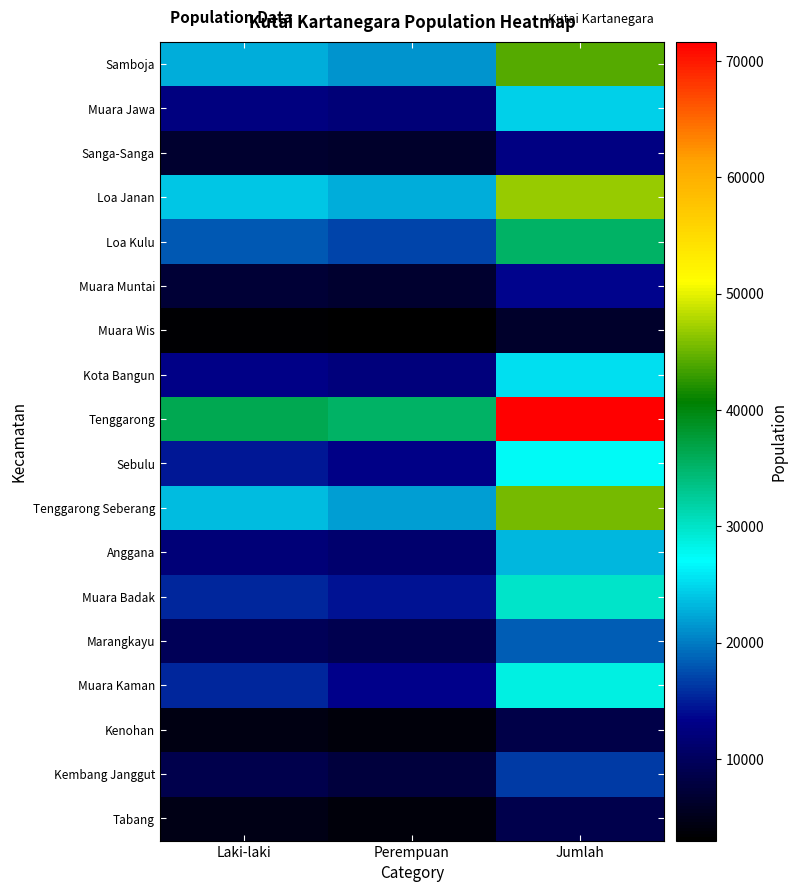

Which category has the highest value across all series?

Jumlah